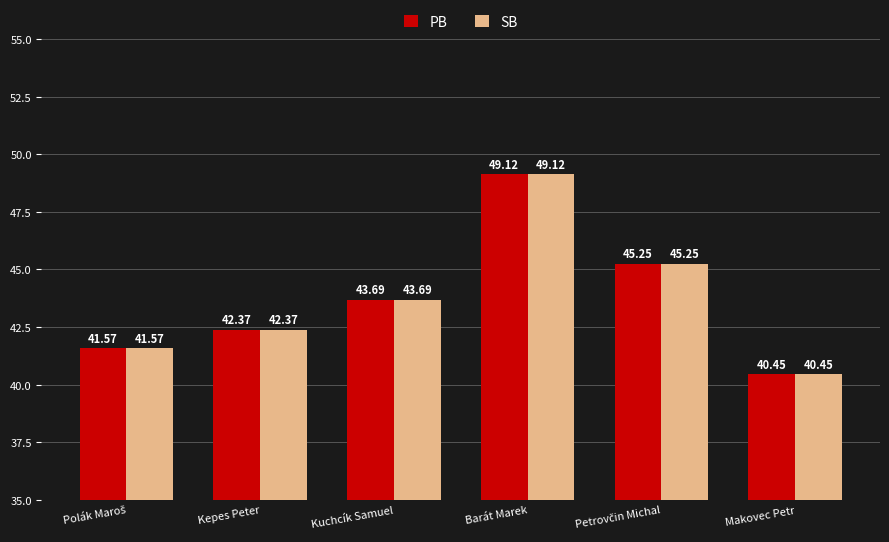

Where is SB nearest to the value 44?

Kuchcík Samuel